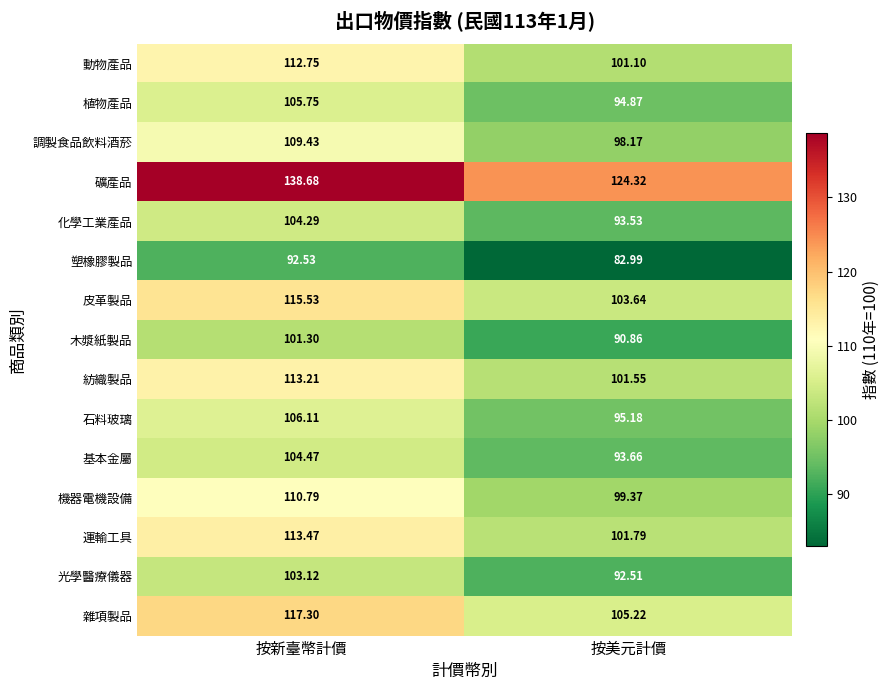

At which category is the sum across all series the highest?

按新臺幣計價